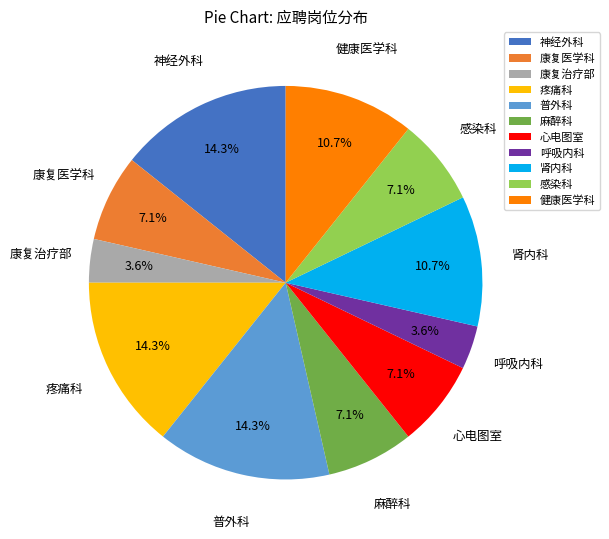

What is the ratio of the value at 普外科 to the value at 感染科?

2.0